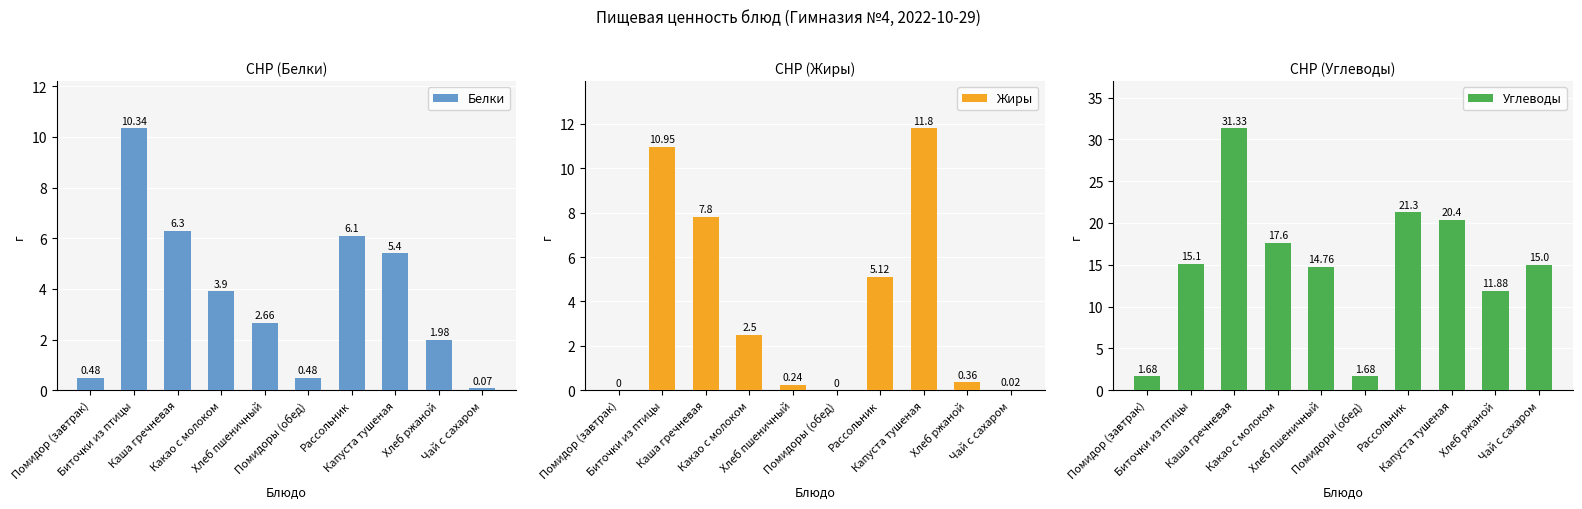

Is it true that Углеводы equals 21.6 at Биточки из птицы?

False